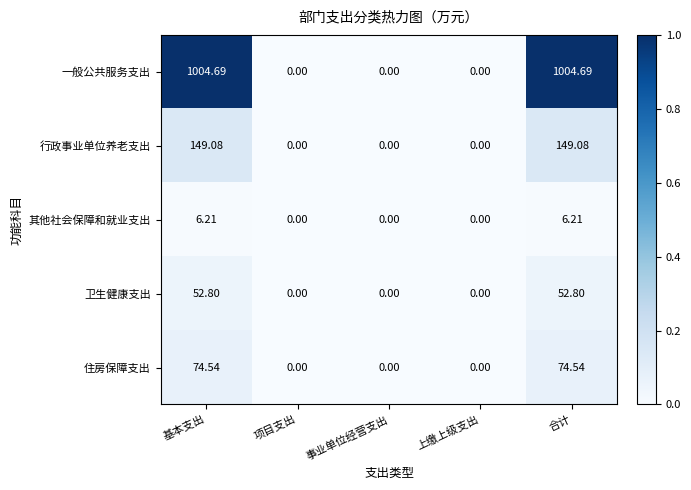

Which series has the largest total across all categories?

一般公共服务支出